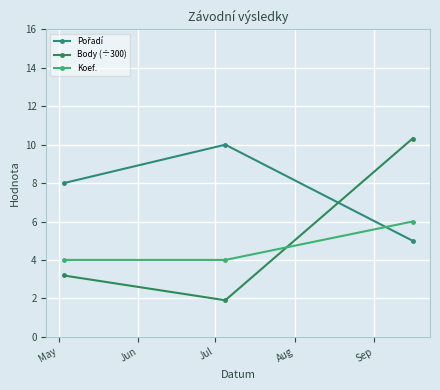

How many distinct data groups are displayed?

3